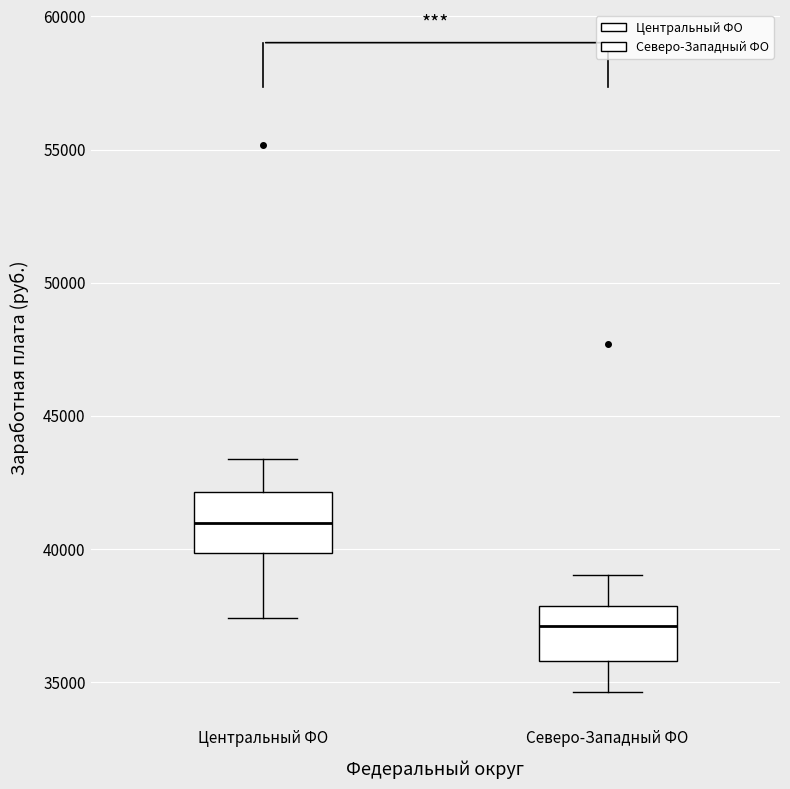

Reading left to right, transcribe this box plot: for each box, give where its median line is, the range the box spans, and where its two whiskers end, as read against the y-axis. The values are not printed on the chart, so give them approximately, as read against the axis.

Центральный ФО: median 41000, box 40000 to 42000, whiskers 37500 to 43500
Северо-Западный ФО: median 37000, box 36000 to 38000, whiskers 34500 to 39000